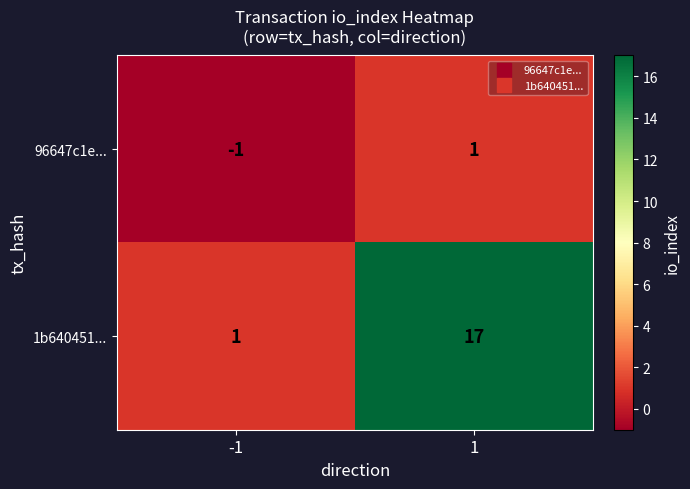

Between -1 and 1, which series saw the biggest shift?

1b640451...